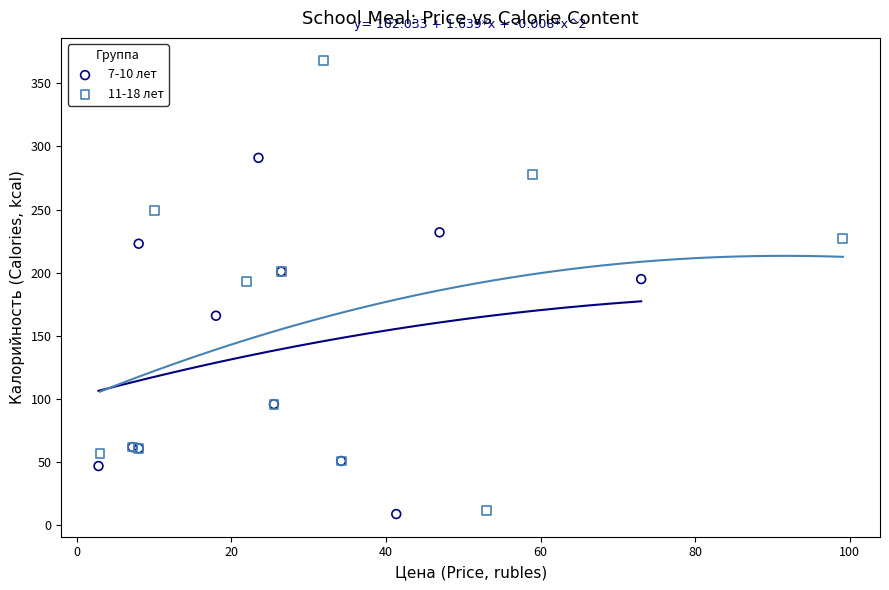

Which series contains the highest Y value?

11-18 лет